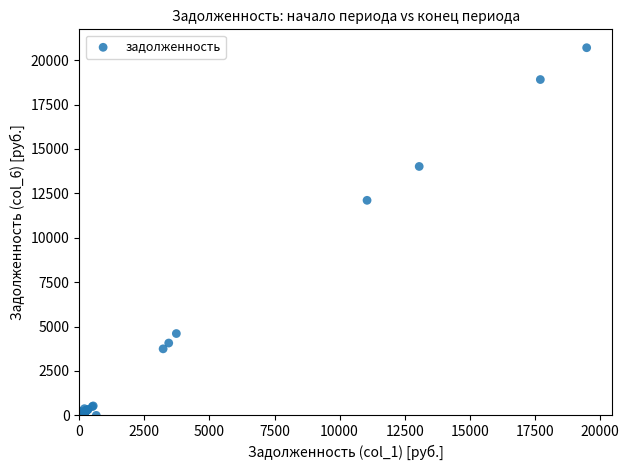

What Y value in the scatter plot is closest to 10349?

12107.3